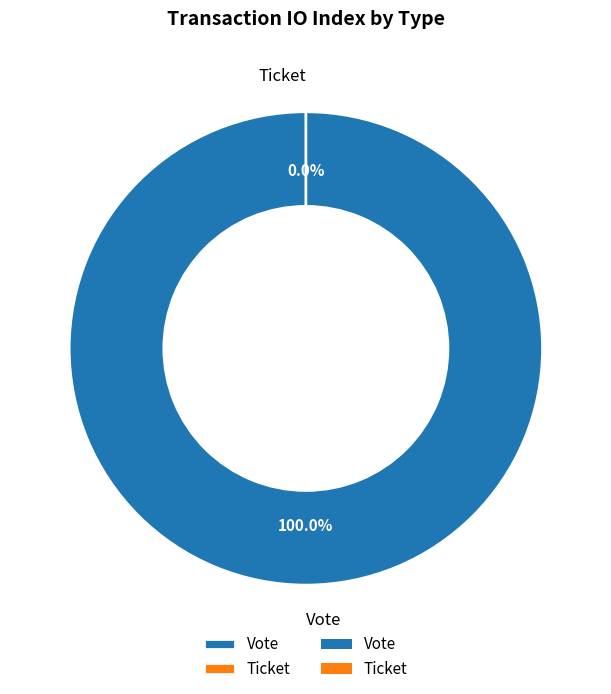

What percentage is the Vote slice, to the nearest percent?

100%